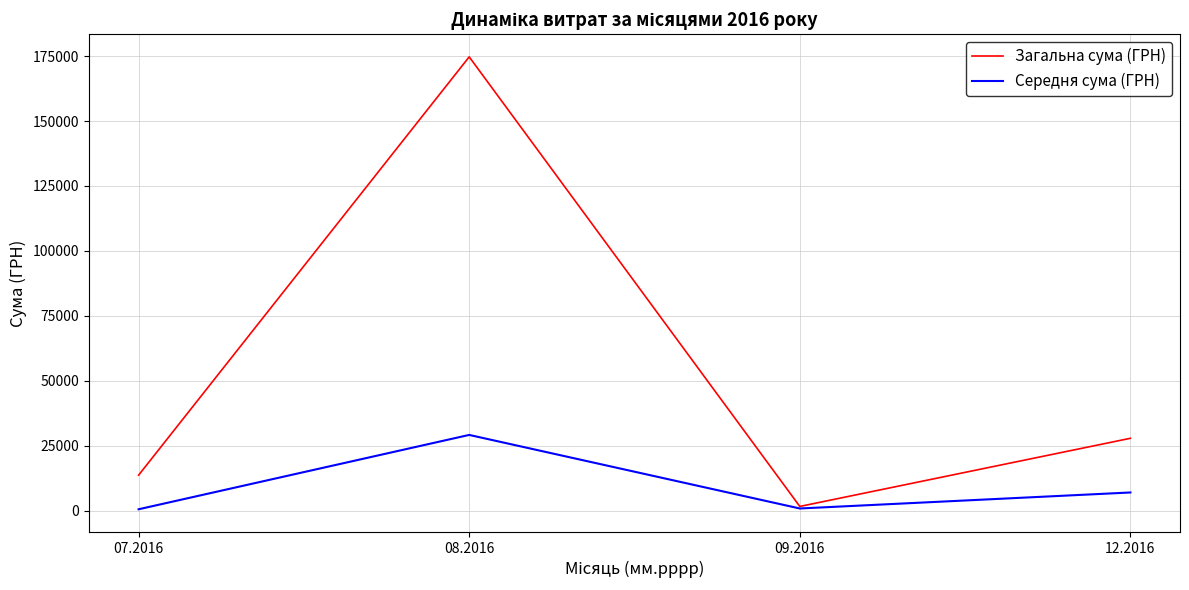

Which series has the largest range (max minus min)?

Загальна сума (ГРН)